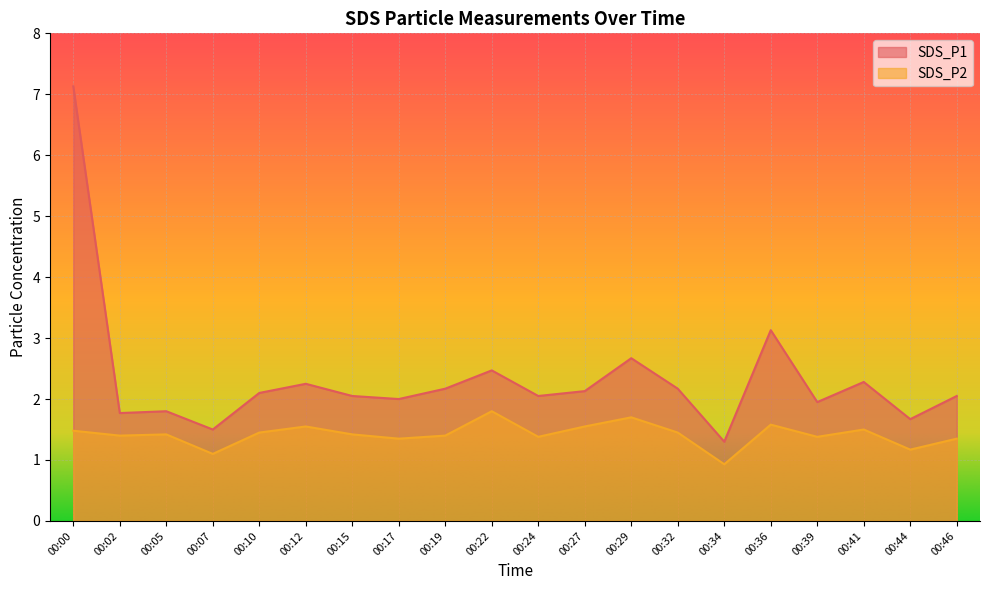

How many interior local peaks does the SDS_P1 series have?

6